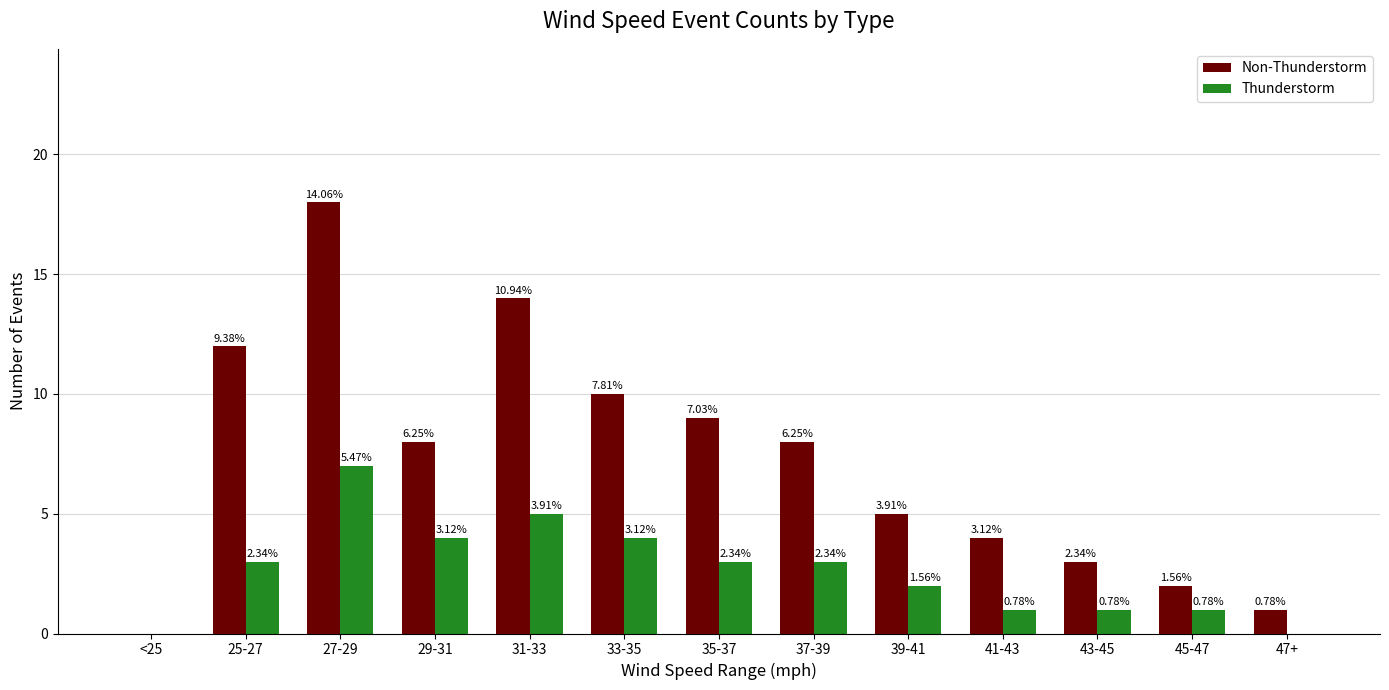

Are the bars horizontal?

No